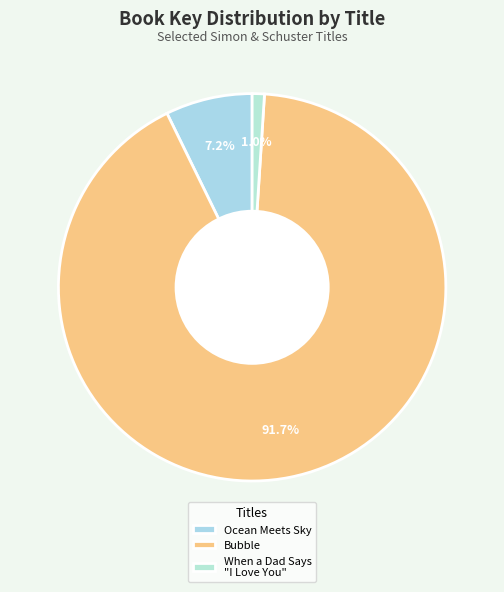

Which slice is the largest?

Bubble